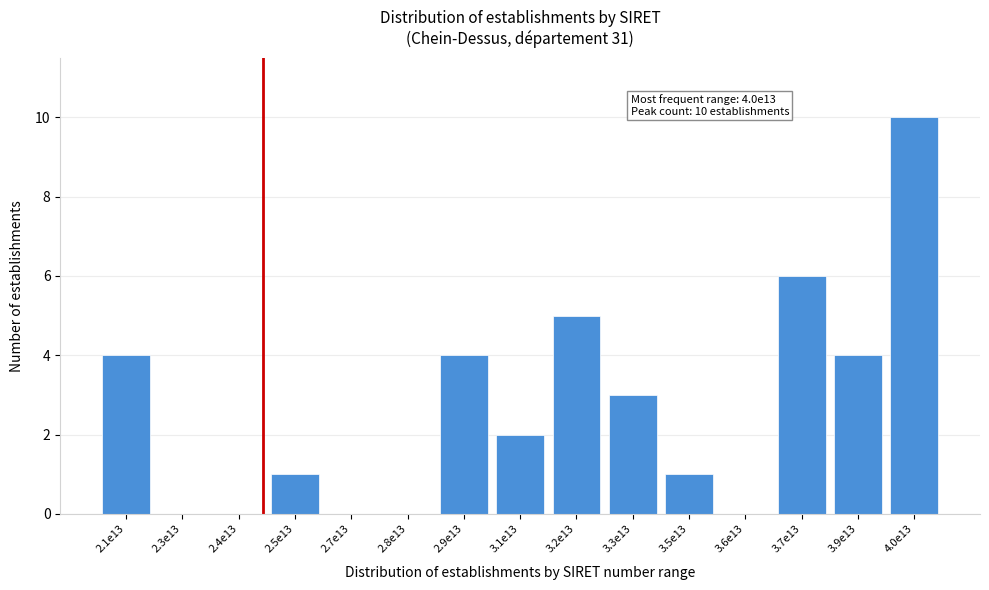

Reading right to left, what are all the values shown in this chart?

4.0e13=10	3.9e13=4	3.7e13=6	3.6e13=0	3.5e13=1	3.3e13=3	3.2e13=5	3.1e13=2	2.9e13=4	2.8e13=0	2.7e13=0	2.5e13=1	2.4e13=0	2.3e13=0	2.1e13=4